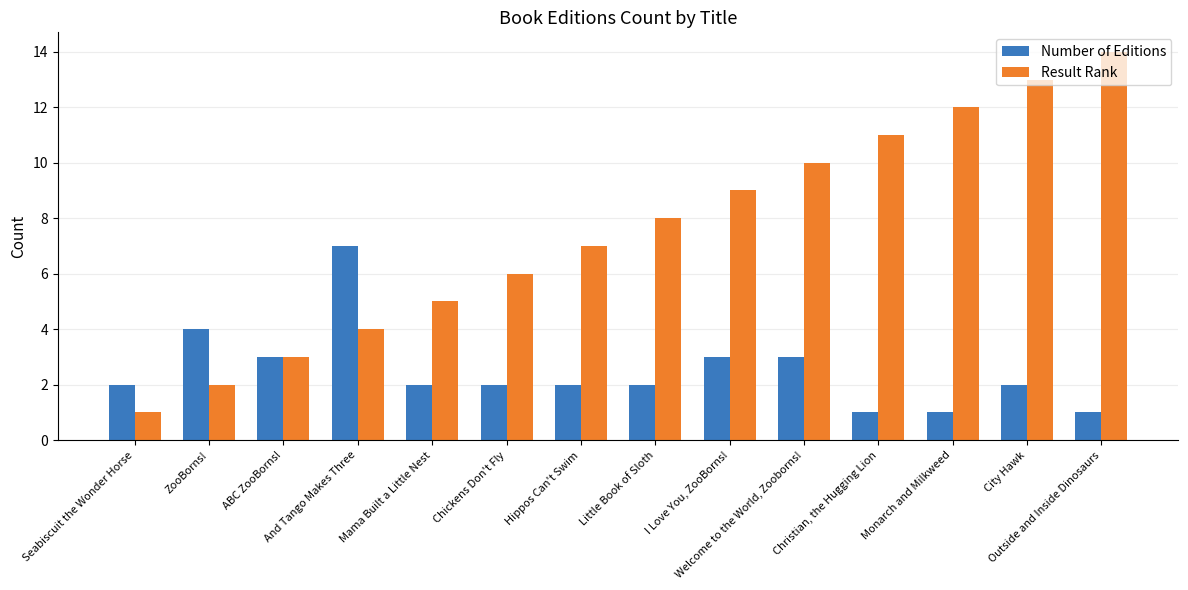

How many bars are there in total?

28